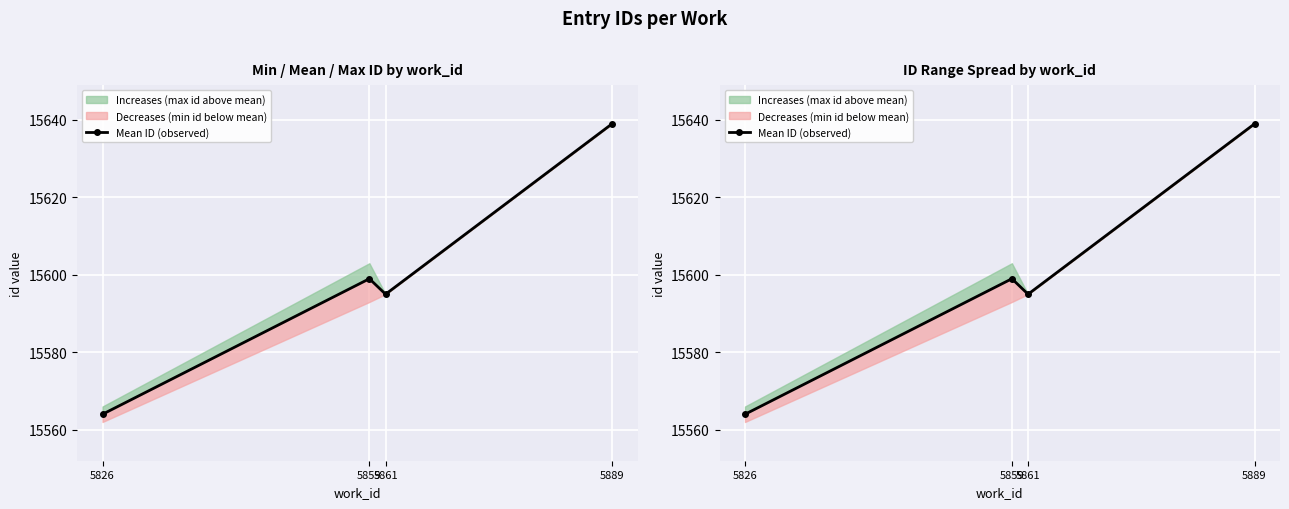

How many interior local valleys (lower than both neighbors) does the data have?

1